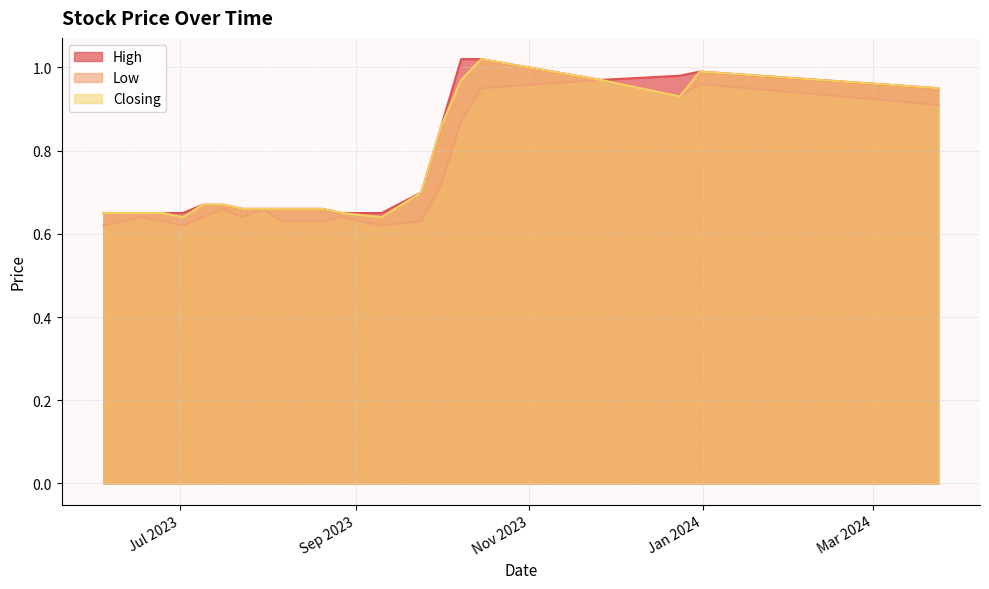

List the series in order of their peak value, lowest first.

Low, High, Closing